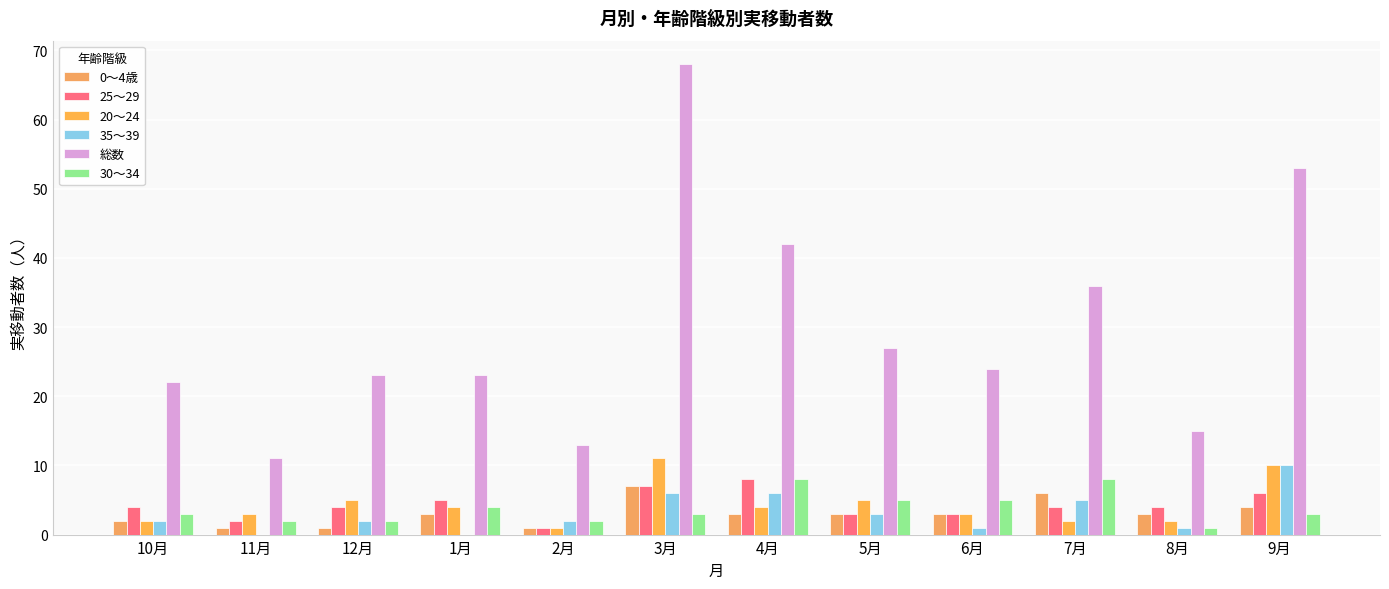

Is the value of 0～4歳 at 4月 greater than the value of 30～34 at 1月?

No